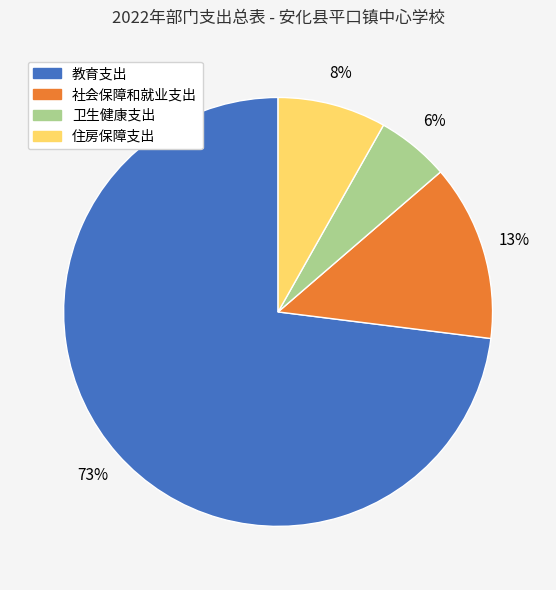

The 卫生健康支出 slice represents 6% of the pie. True or false?

True